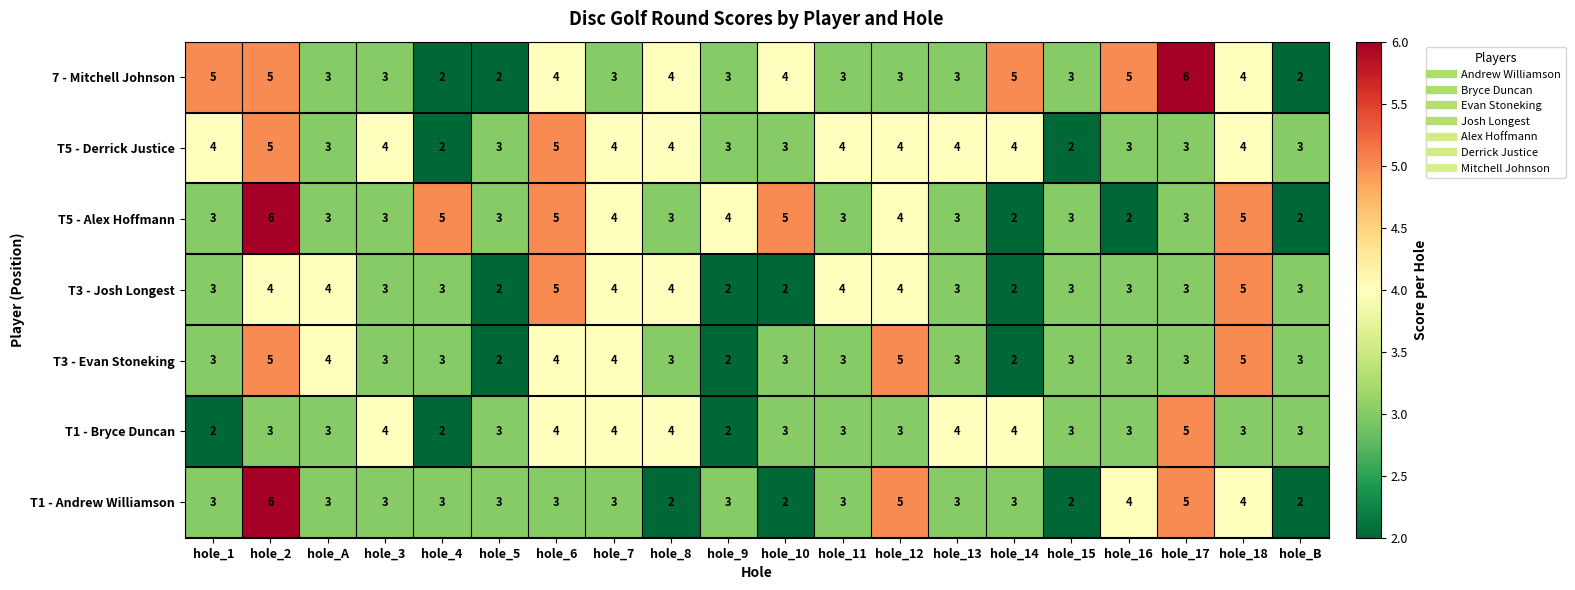

The value of T1 - Bryce Duncan at hole_12 is 4. True or false?

False